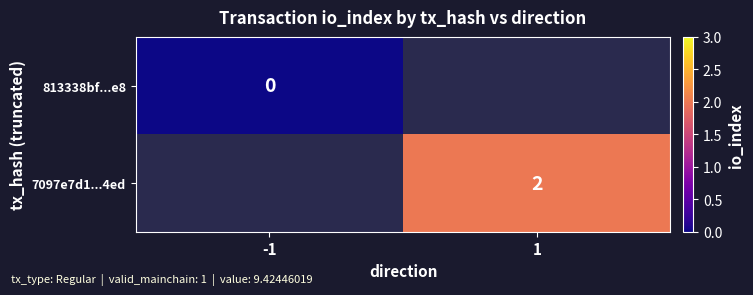

How many distinct data groups are displayed?

2